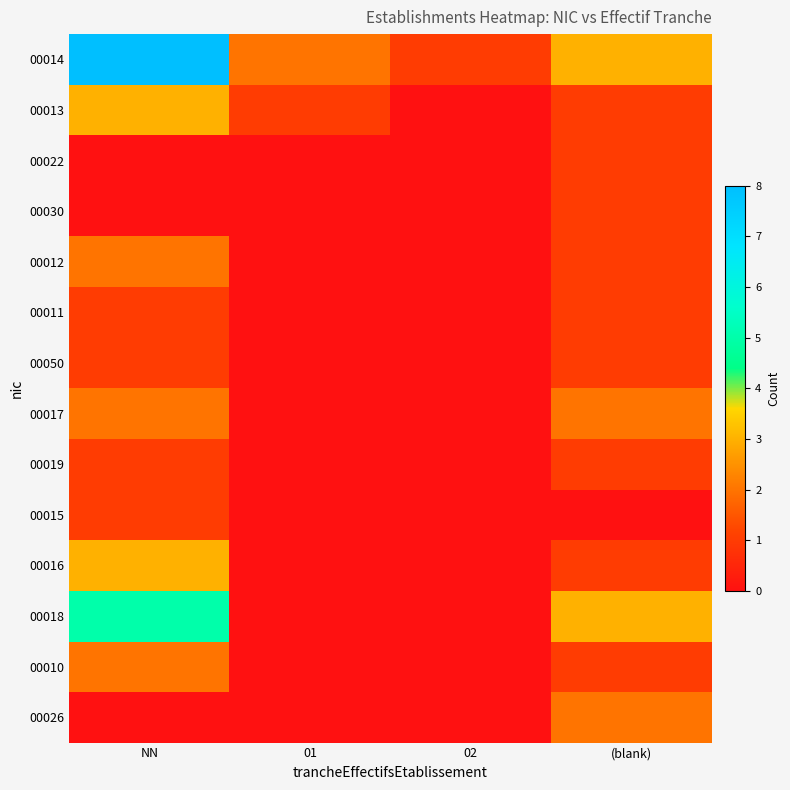

Between 02 and NN, which is larger?

NN